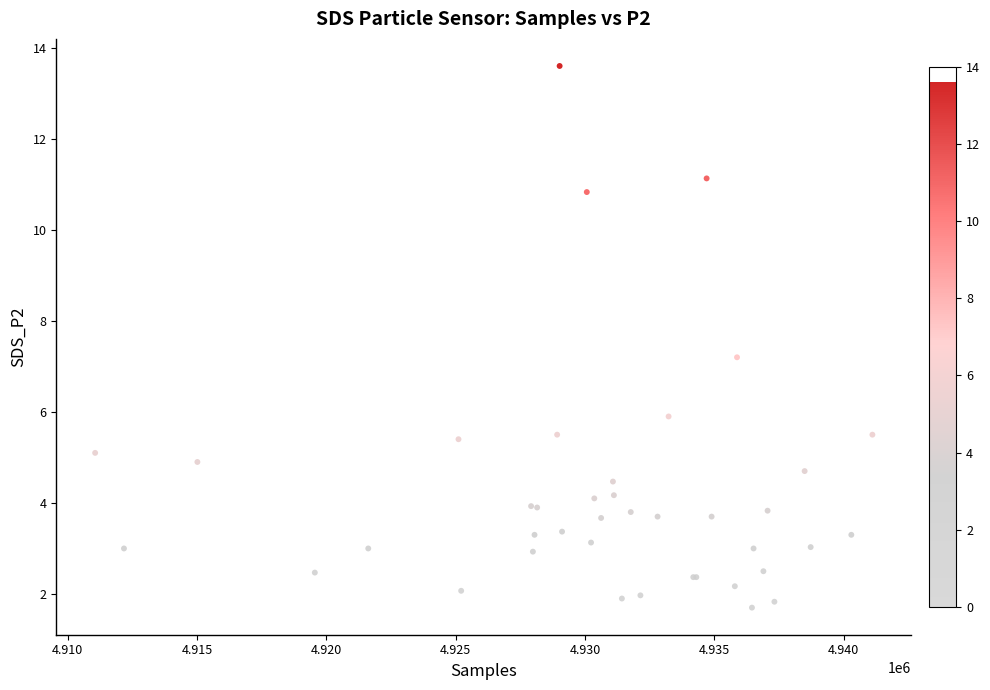

What Y value in the scatter plot is closest to 7?

7.2